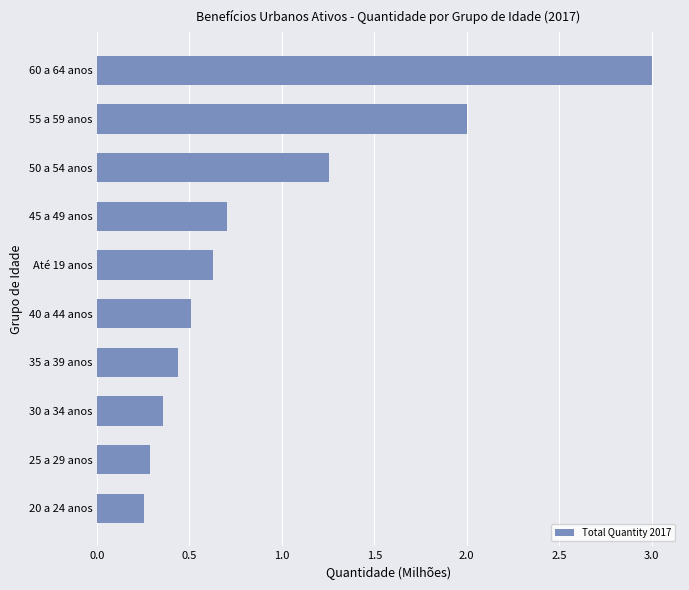

True or false: the data shows 0.4 at Até 19 anos.

False